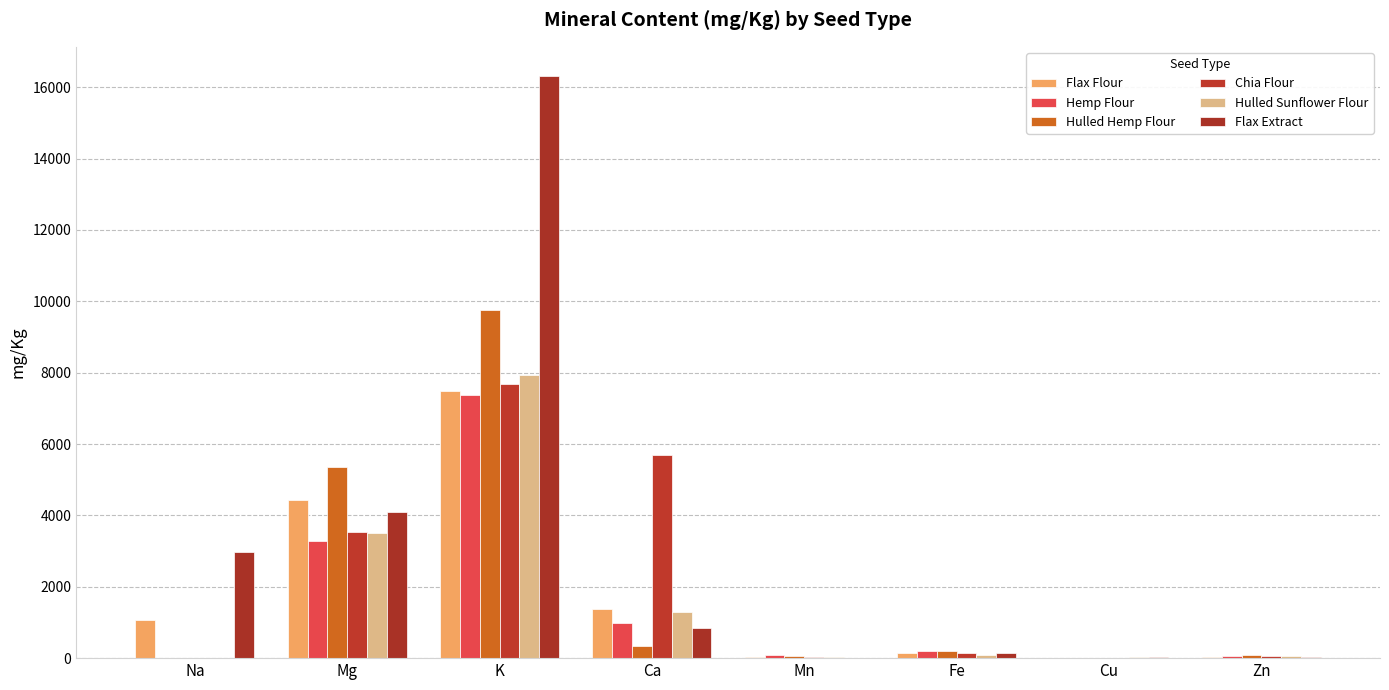

What is the sum of the Hulled Hemp Flour values at Cu and Na?

12.2